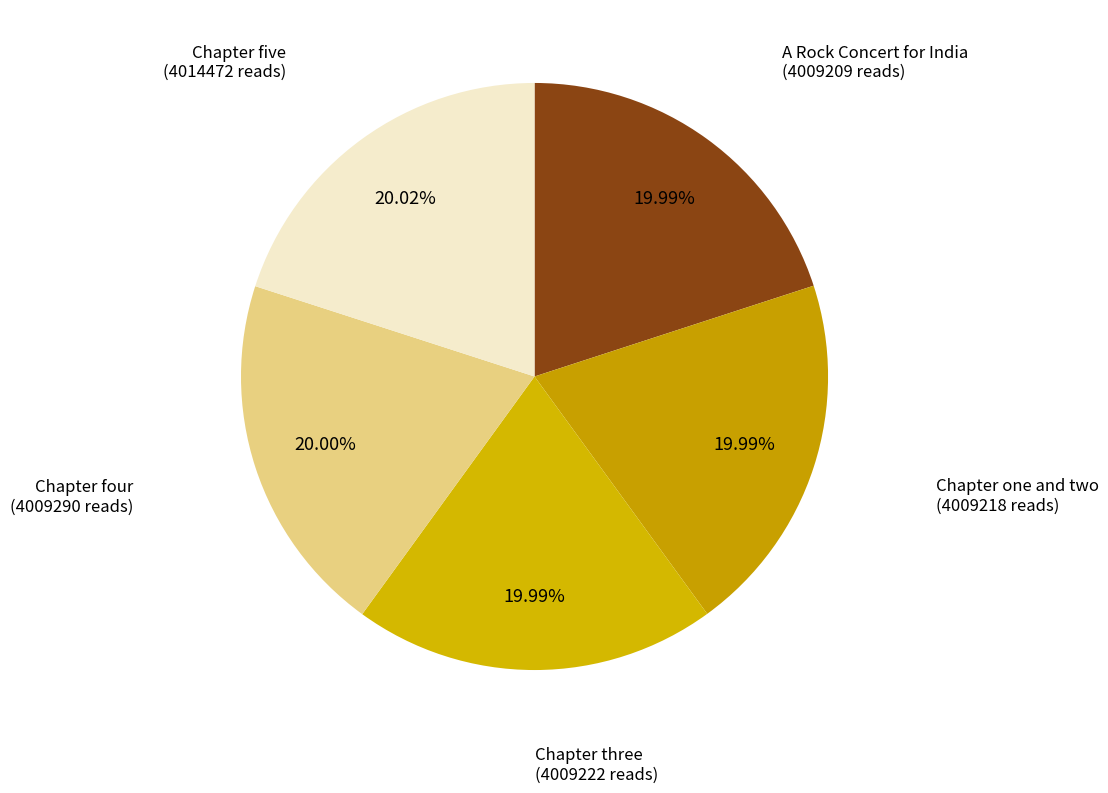

Count the number of slices in the pie.

5